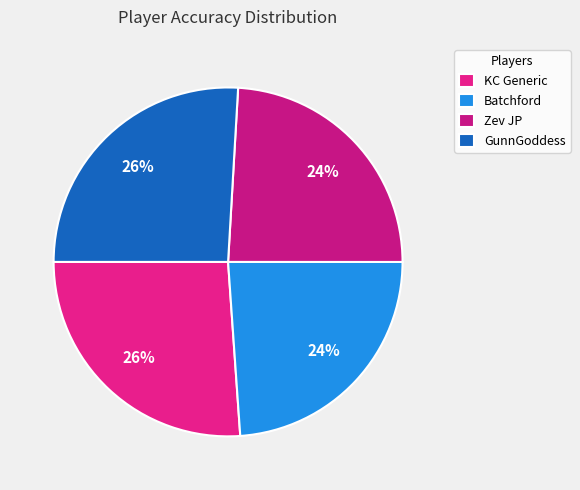

What is the total percentage of Zev JP and GunnGoddess?

50.0%